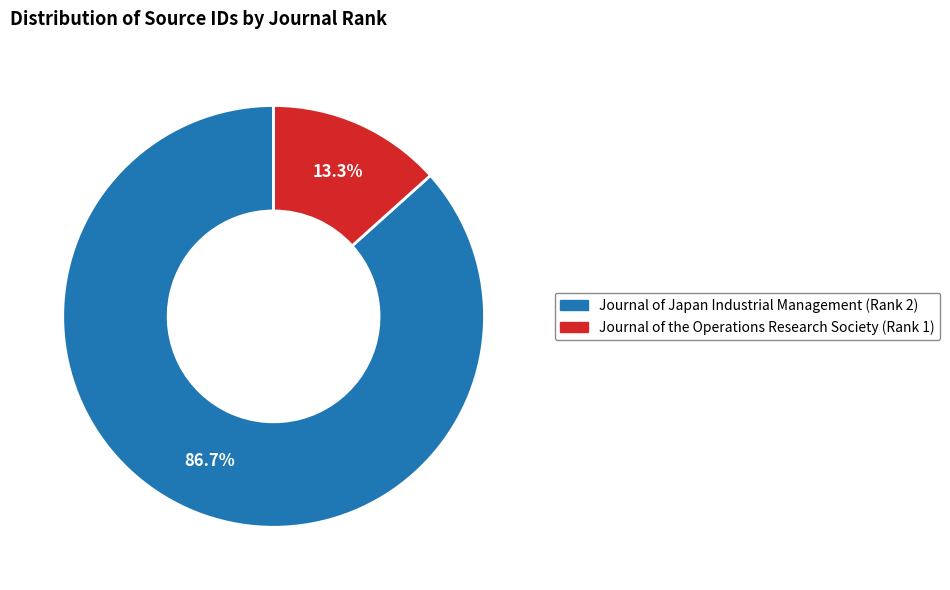

Which slice is the smallest?

Journal of the Operations Research Society (Rank 1)